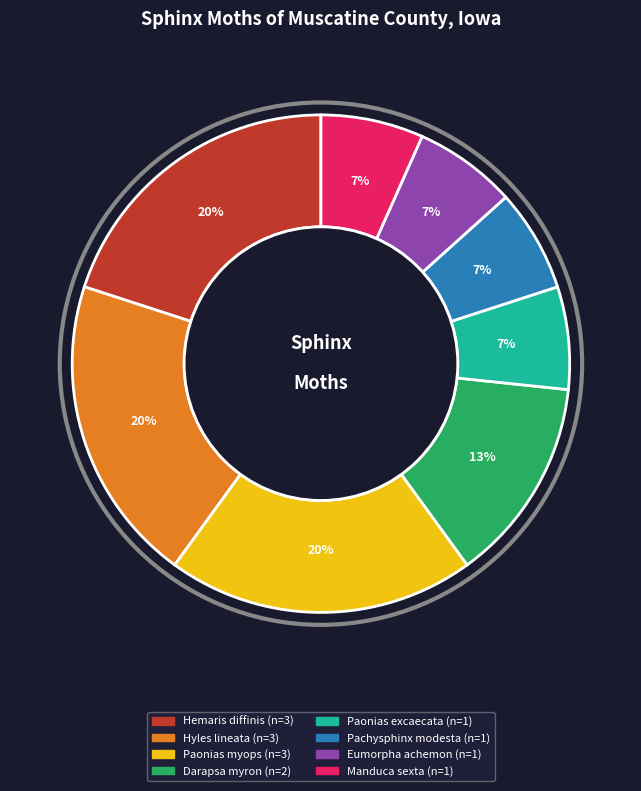

The Paonias myops slice represents 7% of the pie. True or false?

False